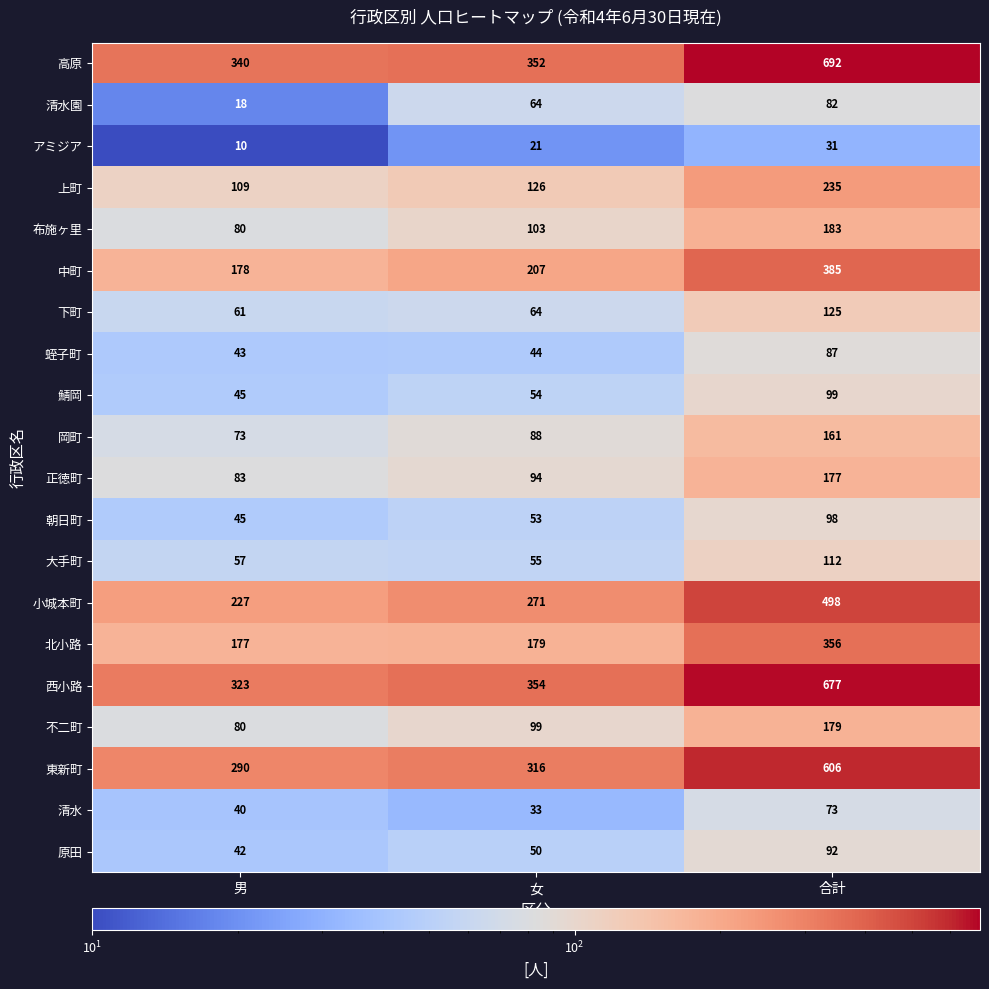

How many distinct data groups are displayed?

20